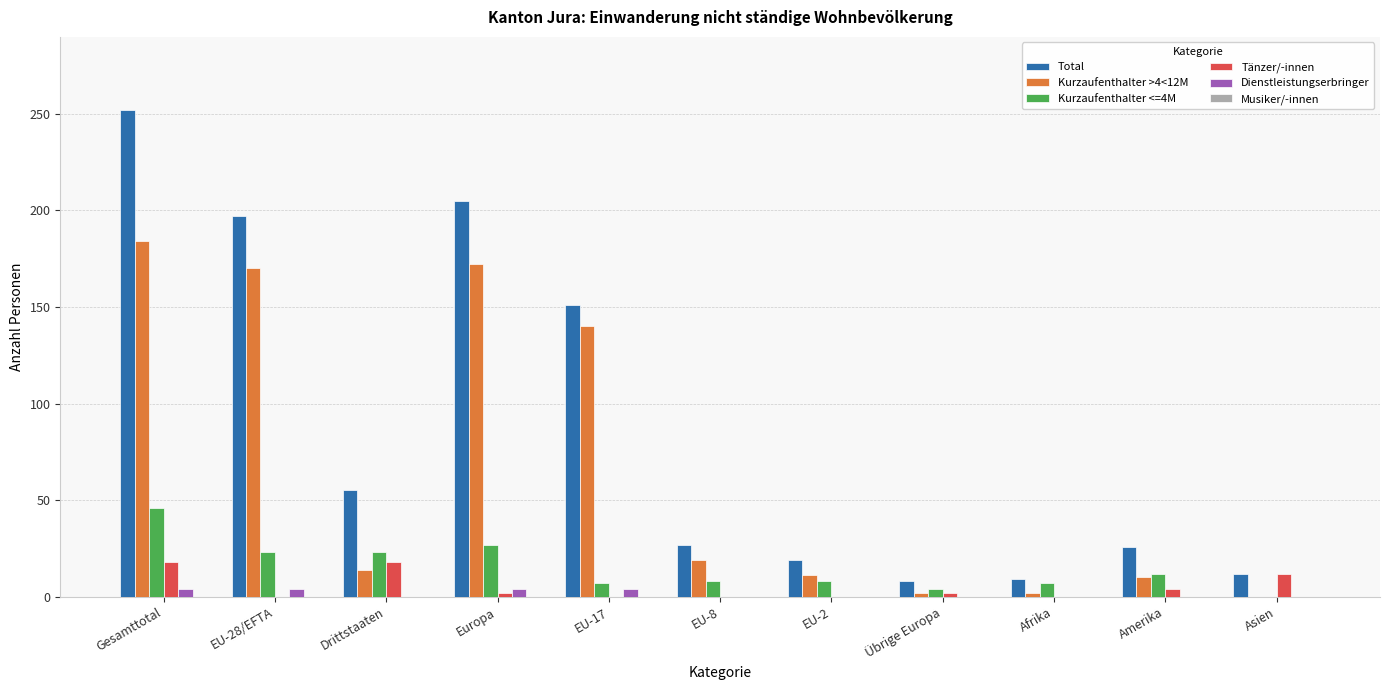

What is the total value across all series at Asien?

24